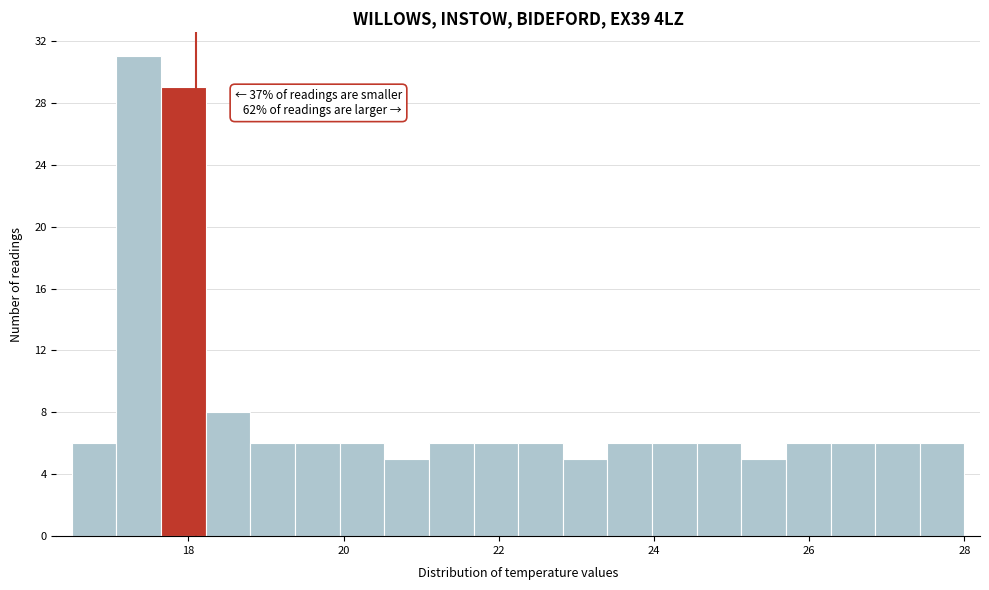

Read against the x-axis, roughly where is the centre of the tallest bar?

17.4